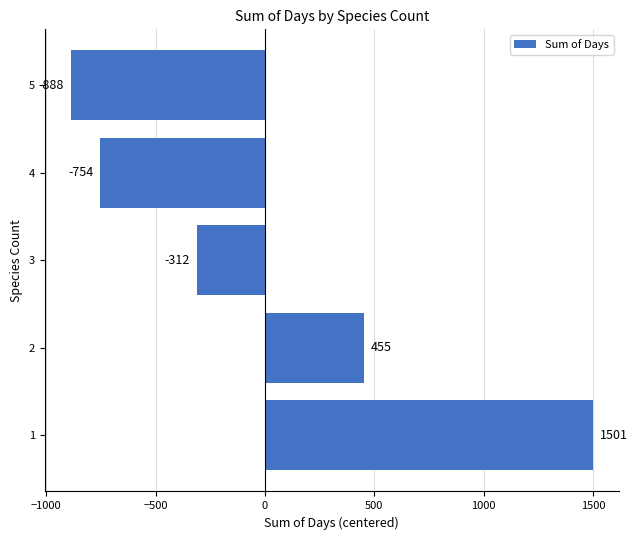

The chart shows a value of 744.0 at 2. True or false?

False